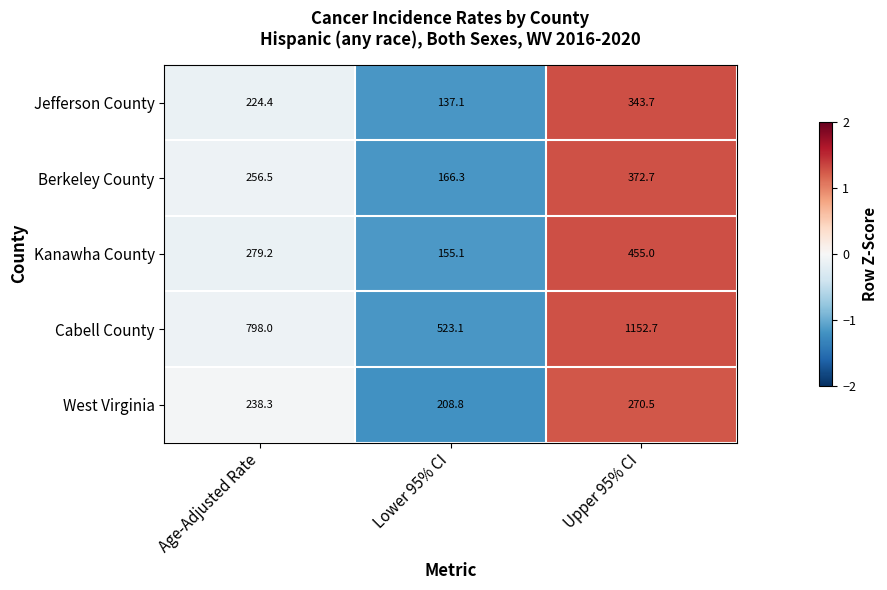

What is the total value across all series at Lower 95% CI?

1190.4